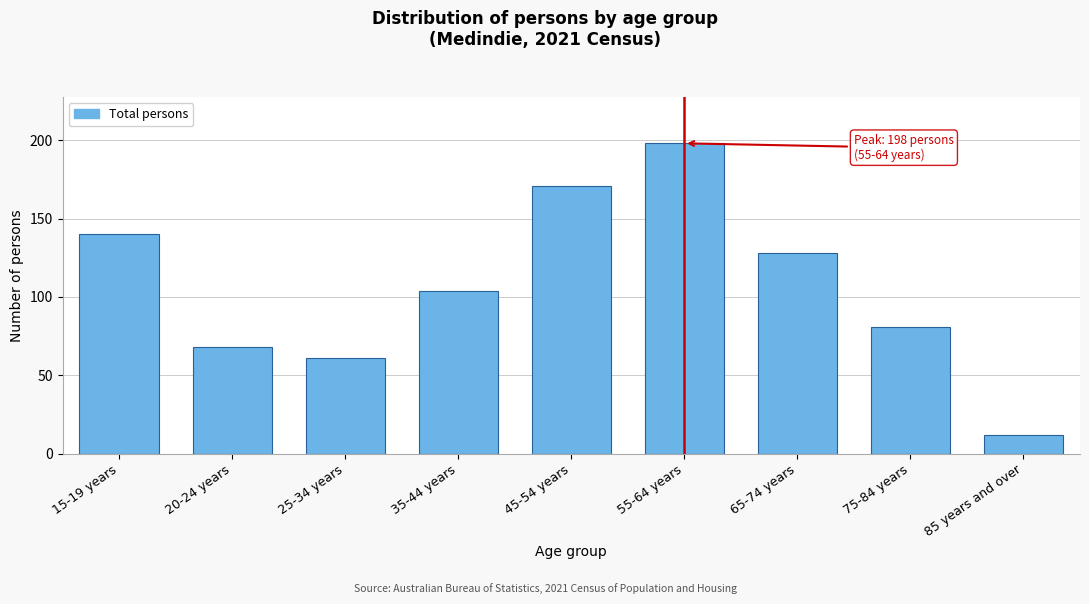

Reading left to right, list all the values displayed in this chart.

15-19 years=140	20-24 years=68	25-34 years=61	35-44 years=104	45-54 years=171	55-64 years=198	65-74 years=128	75-84 years=81	85 years and over=12